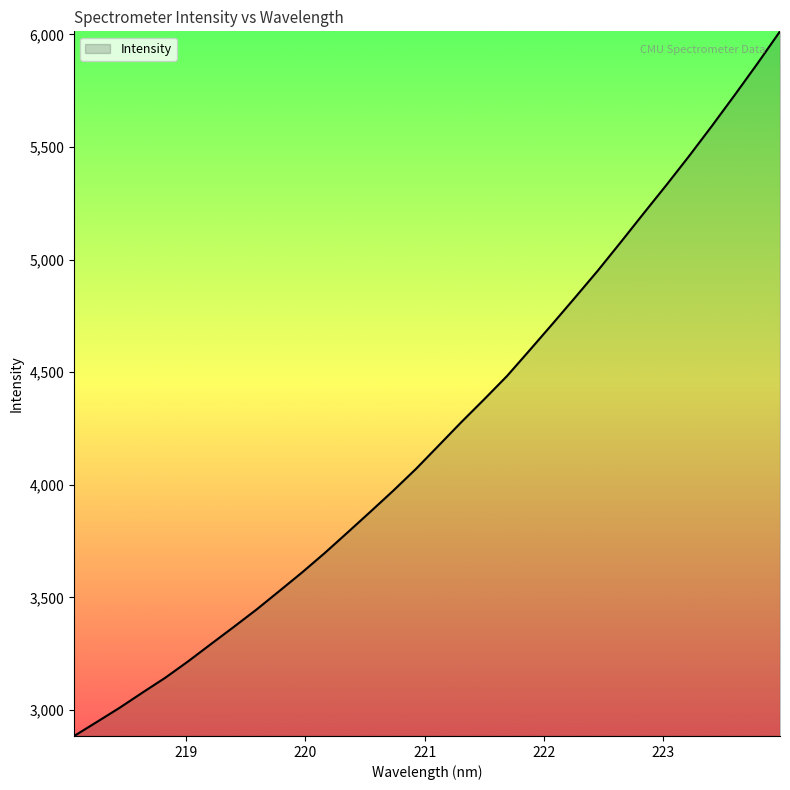

Does the chart display data point markers on the line(s)?

No